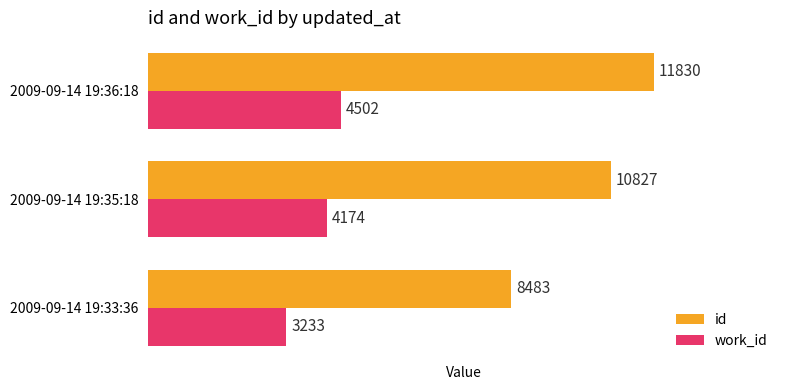

What are all the series names shown in the legend?

id, work_id